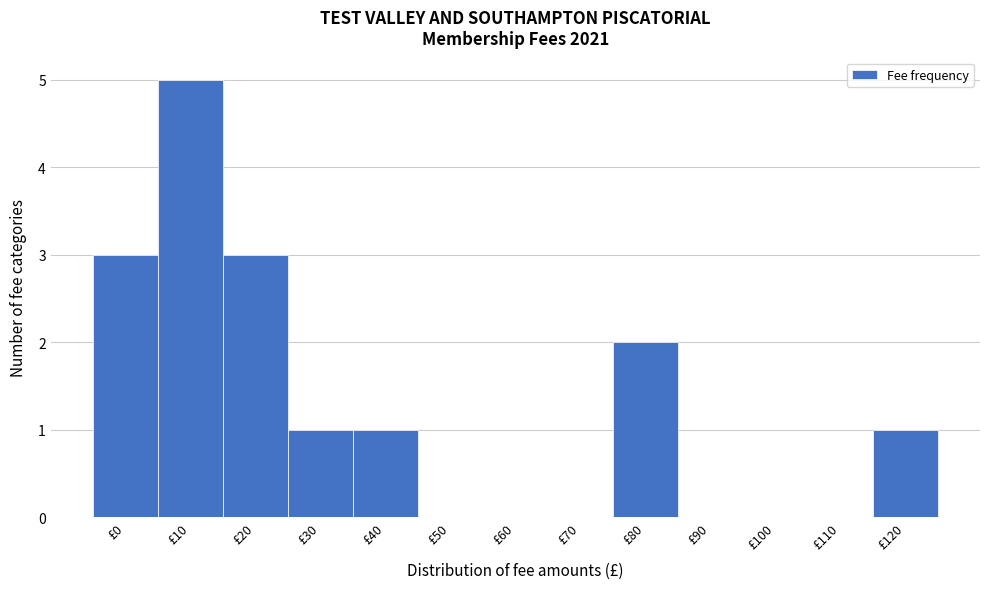

Reading right to left, list all the values displayed in this chart.

£120=1	£110=0	£100=0	£90=0	£80=2	£70=0	£60=0	£50=0	£40=1	£30=1	£20=3	£10=5	£0=3